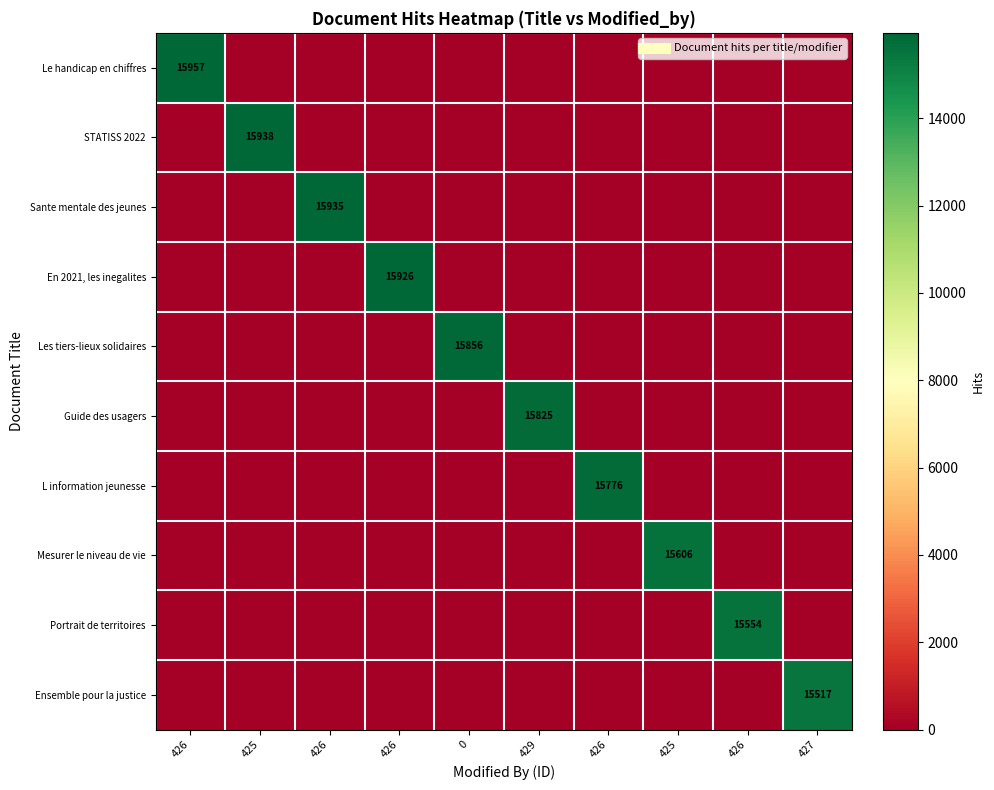

What is the maximum value for Guide des usagers?

15825